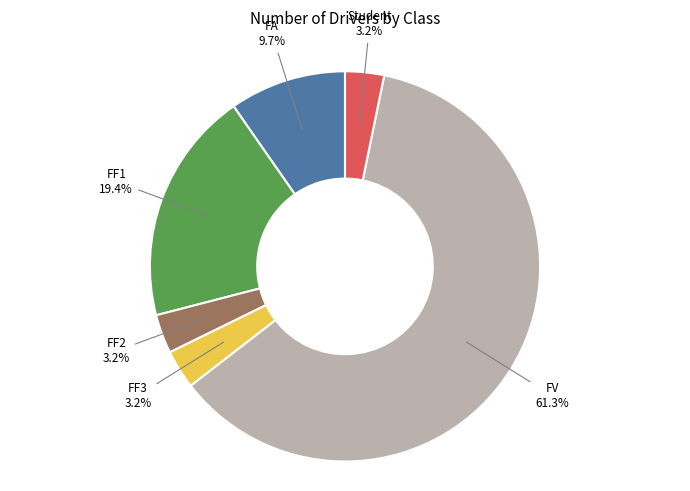

Is there any slice that represents more than half of the pie?

Yes